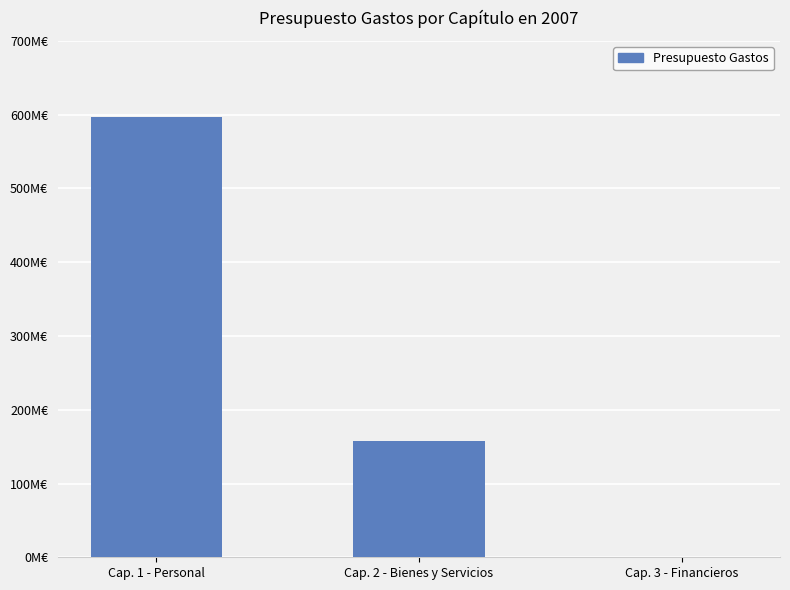

Are the bars horizontal?

No